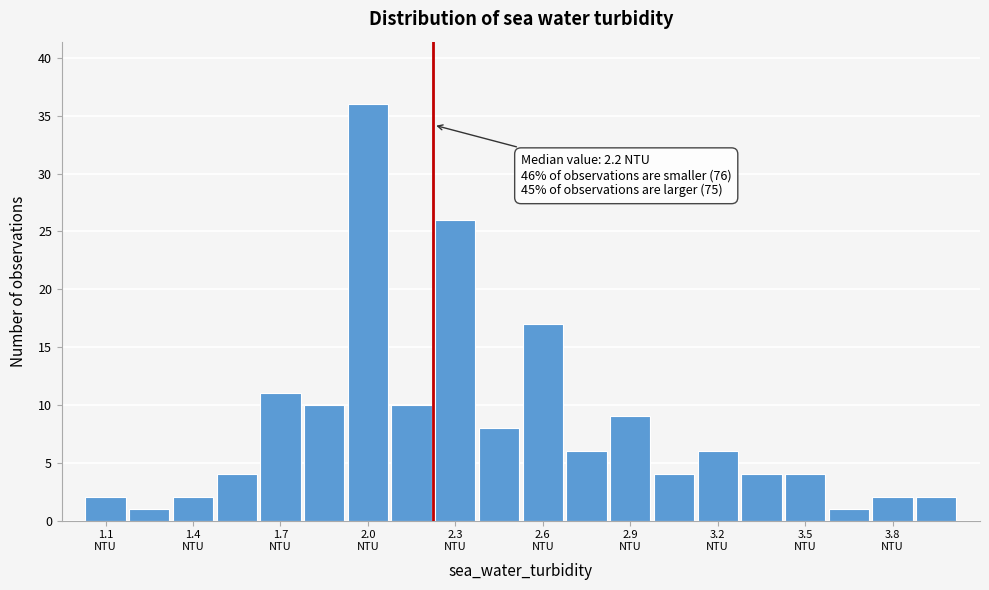

Around what value on the x-axis is the tallest bar? Give the approximate position of its centre, as read against the axis.

2.00